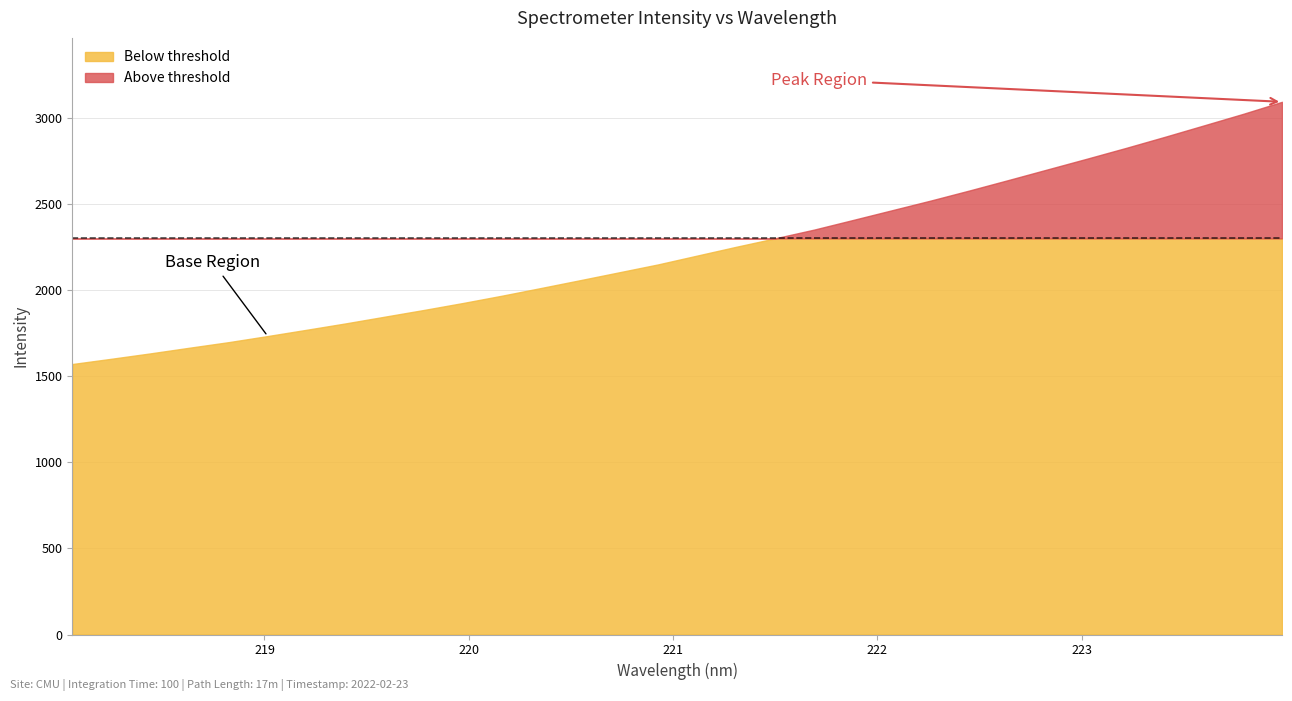

What position from the left is 222.6447?

25